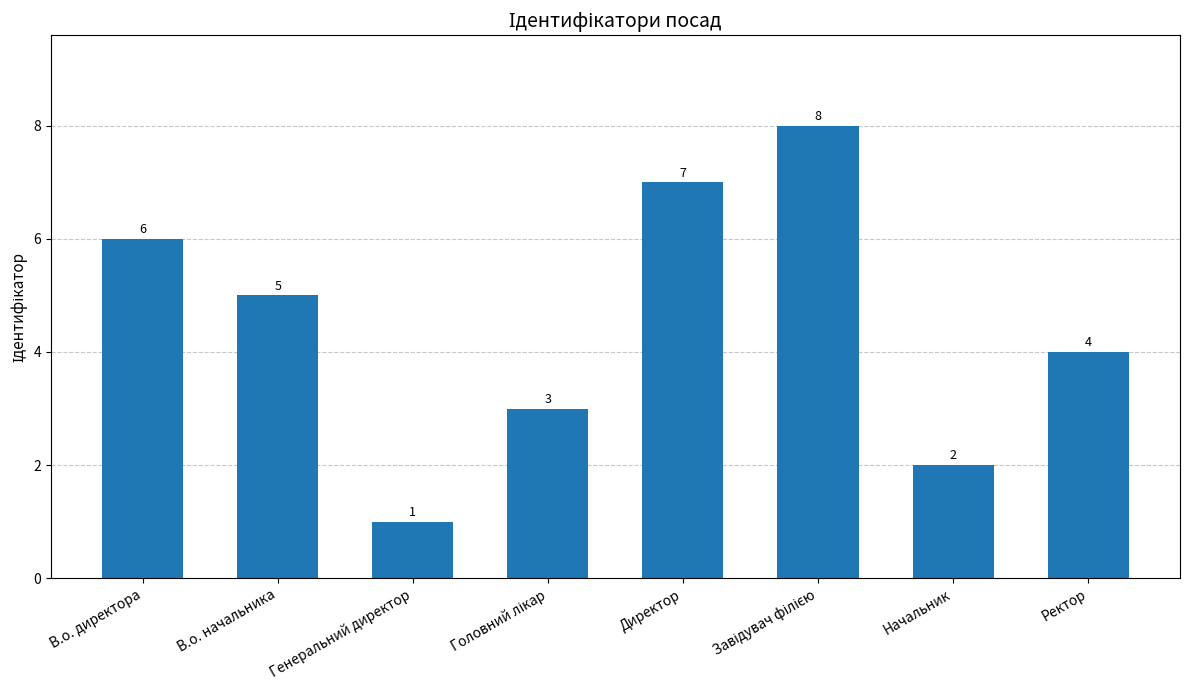

What is the change in value from В.о. начальника to Директор?

+2